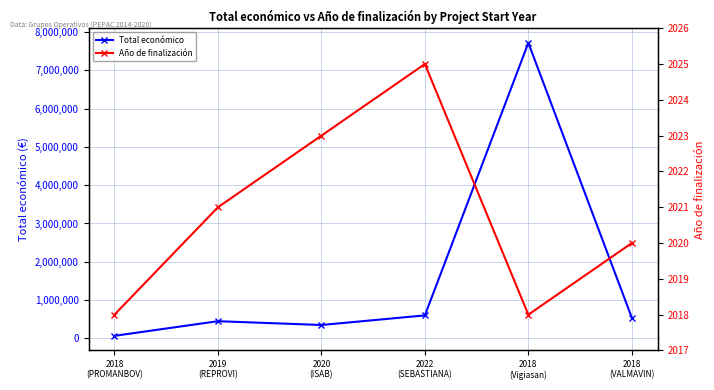

True or false: Total económico and Año de finalización cross at least once.

False